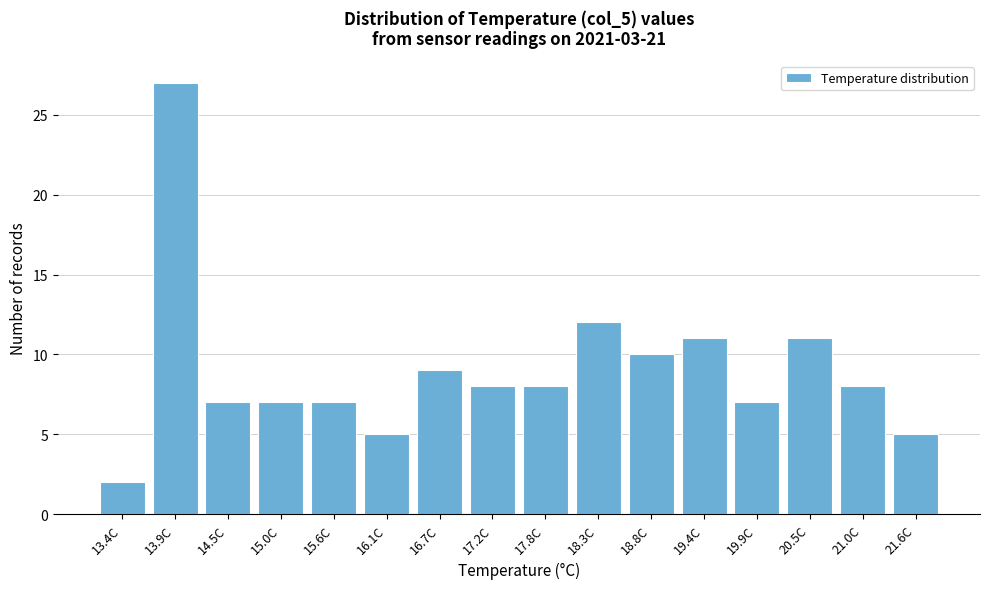

Reading left to right, list all the values displayed in this chart.

2	27	7	7	7	5	9	8	8	12	10	11	7	11	8	5